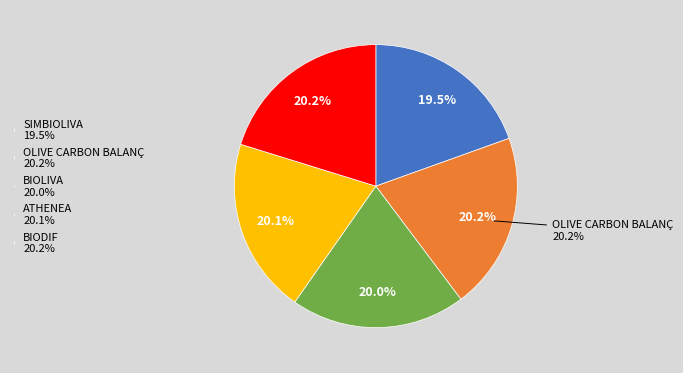

Rank the categories by value from highest to lowest.

OLIVE CARBON BALANÇ, BIODIF, ATHENEA, BIOLIVA, SIMBIOLIVA